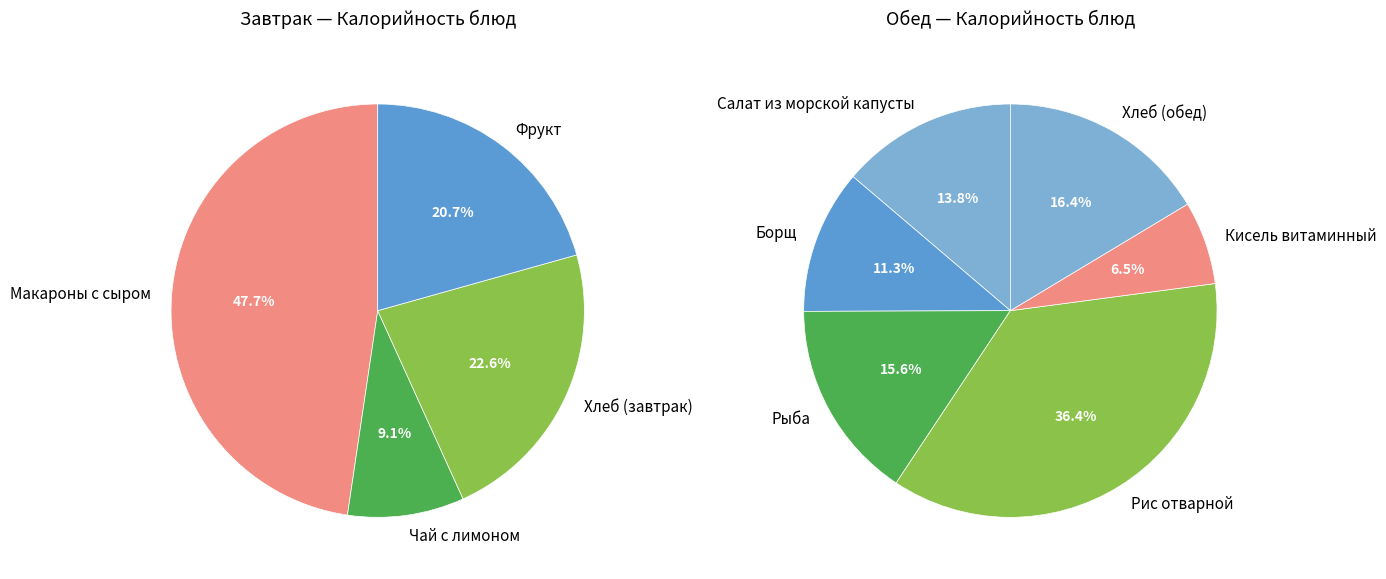

What is the change in value from Макароны с сыром to Борщ?

-133.7